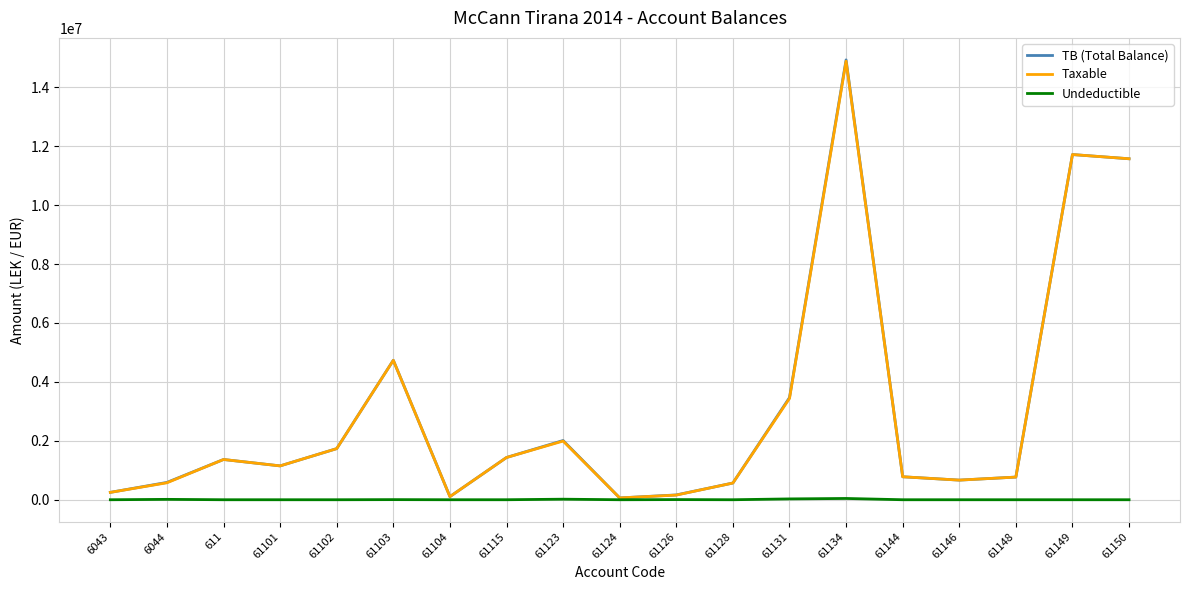

Which series has the largest range (max minus min)?

TB (Total Balance)